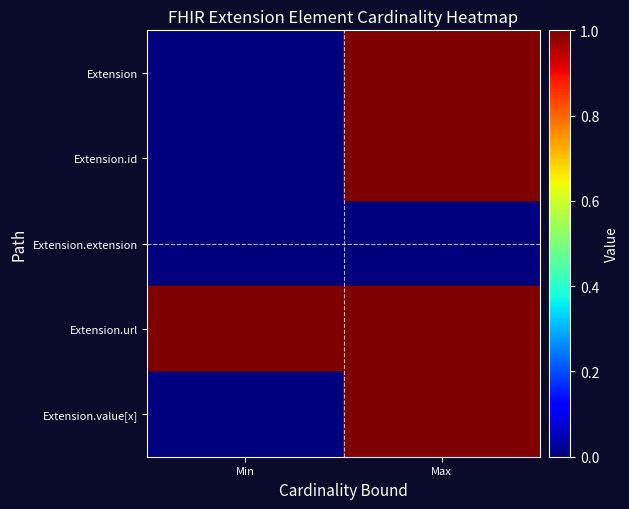

Which series has the largest total across all categories?

Extension.url